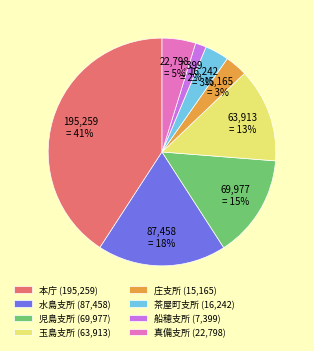

What percentage is the 庄支所 (15,165) slice, to the nearest percent?

3%